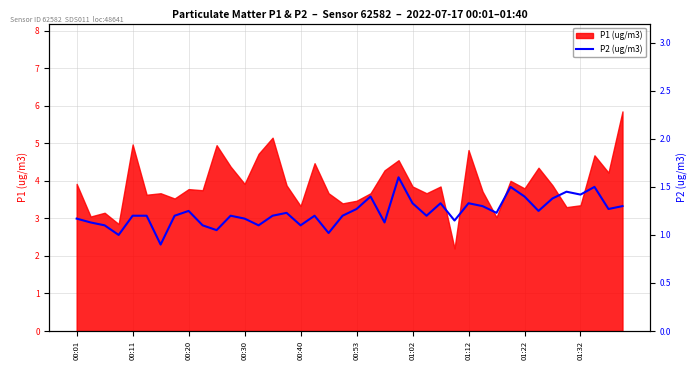

How many lines are shown in the chart?

1